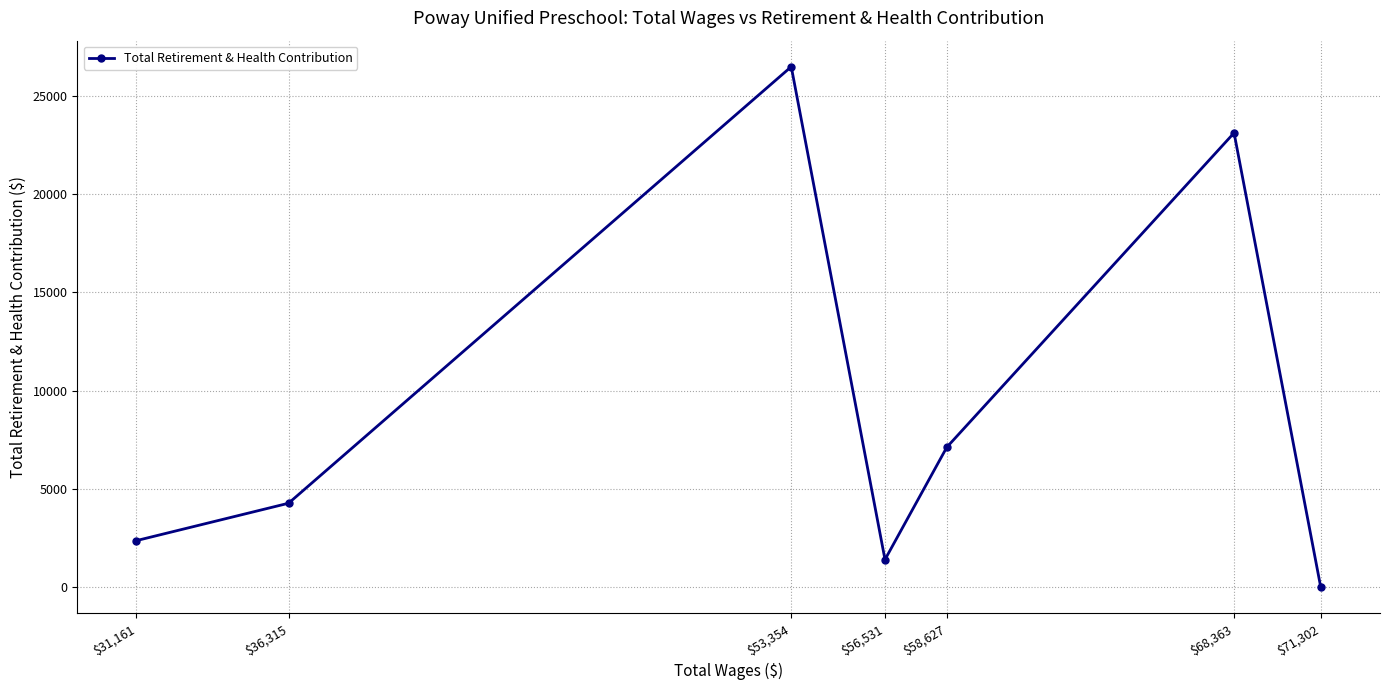

How many data points are above 4282?

3